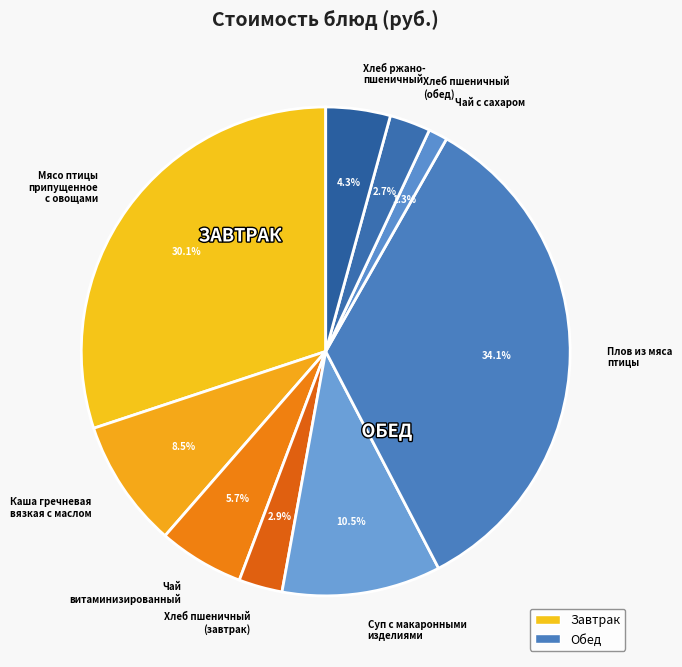

To the nearest percent, what is the difference between the largest and smallest slice percentages?

33%